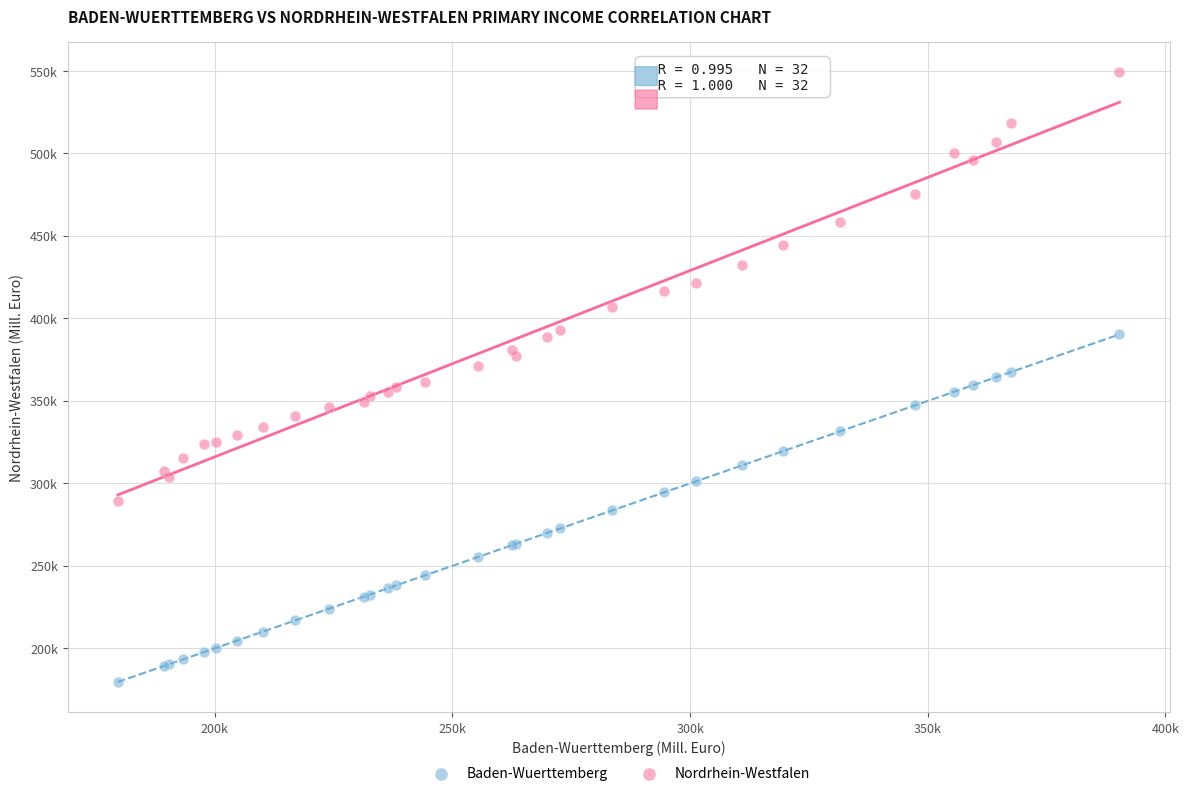

What are all the series names shown in the legend?

Baden-Wuerttemberg, Nordrhein-Westfalen